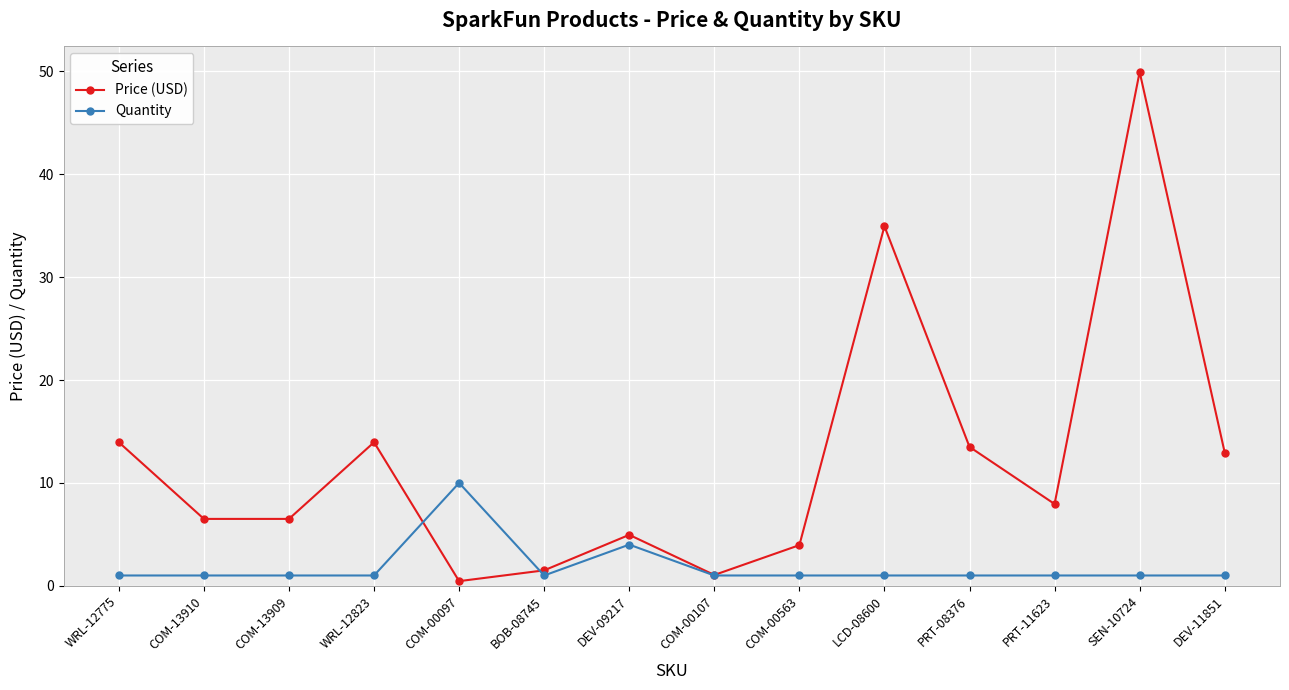

True or false: Quantity and Price (USD) cross at least once.

True